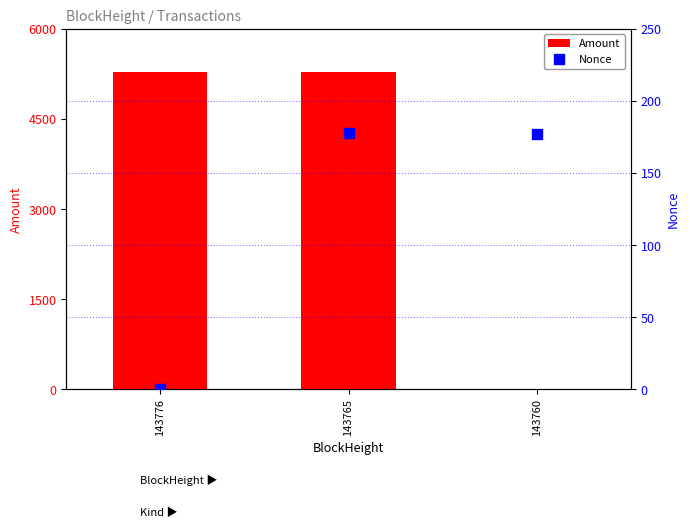

Which series has the widest spread of Y values?

Amount